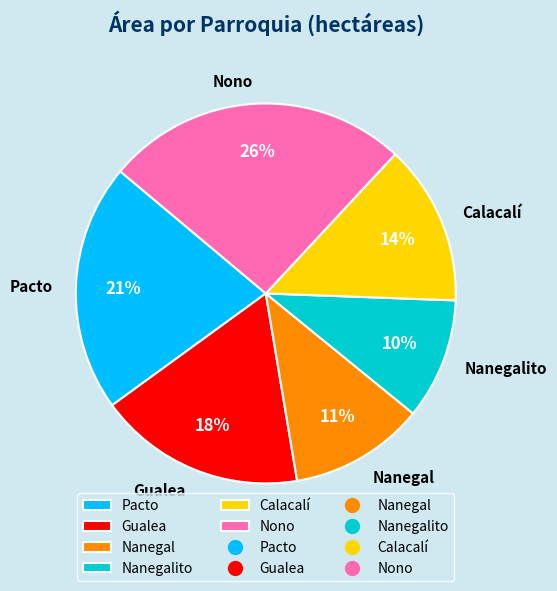

To the nearest percent, what is the difference between the largest and smallest slice percentages?

16%